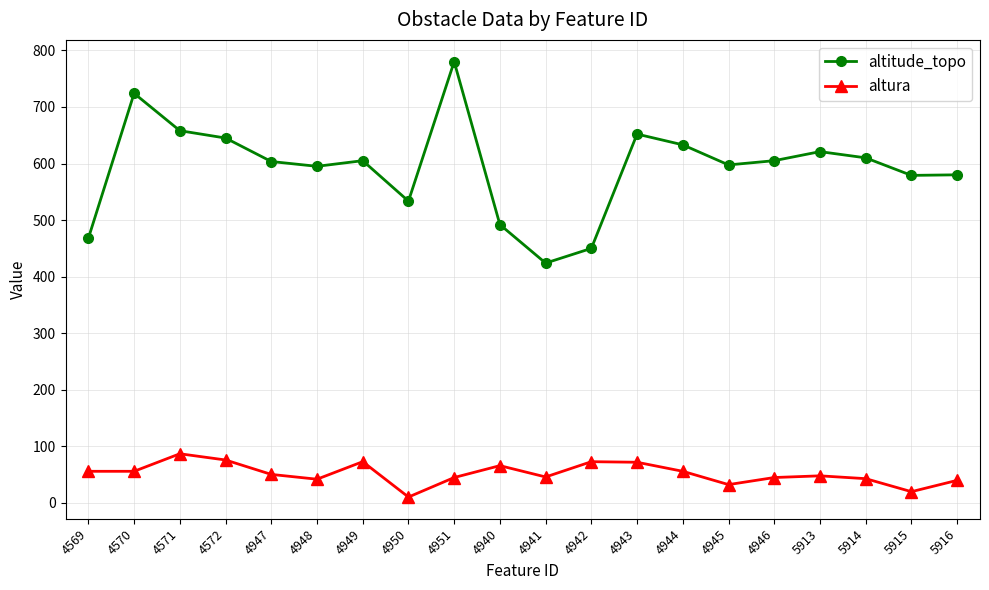

True or false: altitude_topo has a value of 645.0 at 4572.

True